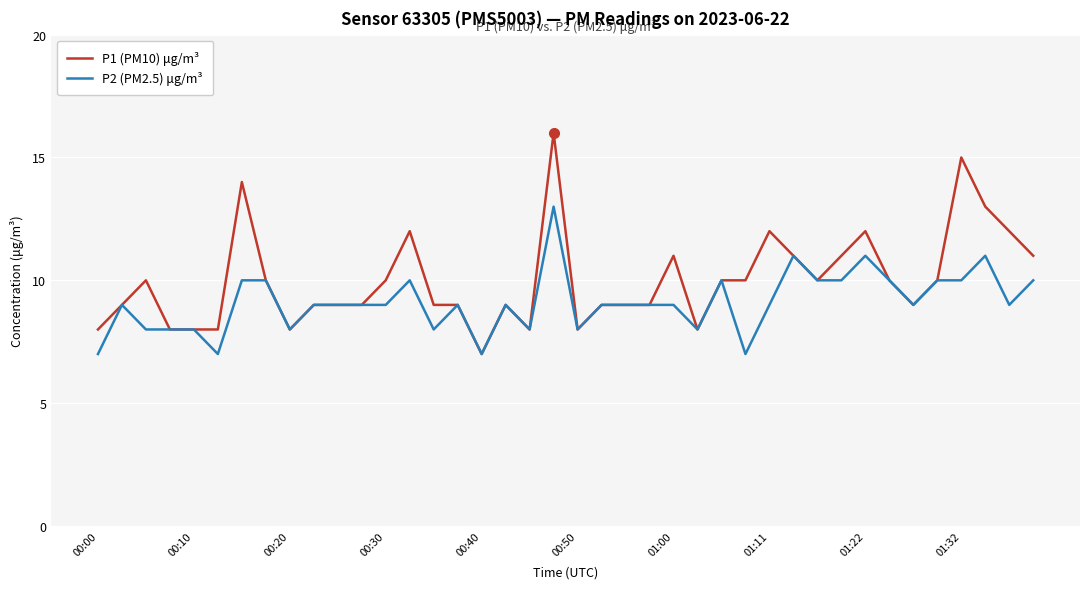

What is the smallest value displayed?

7